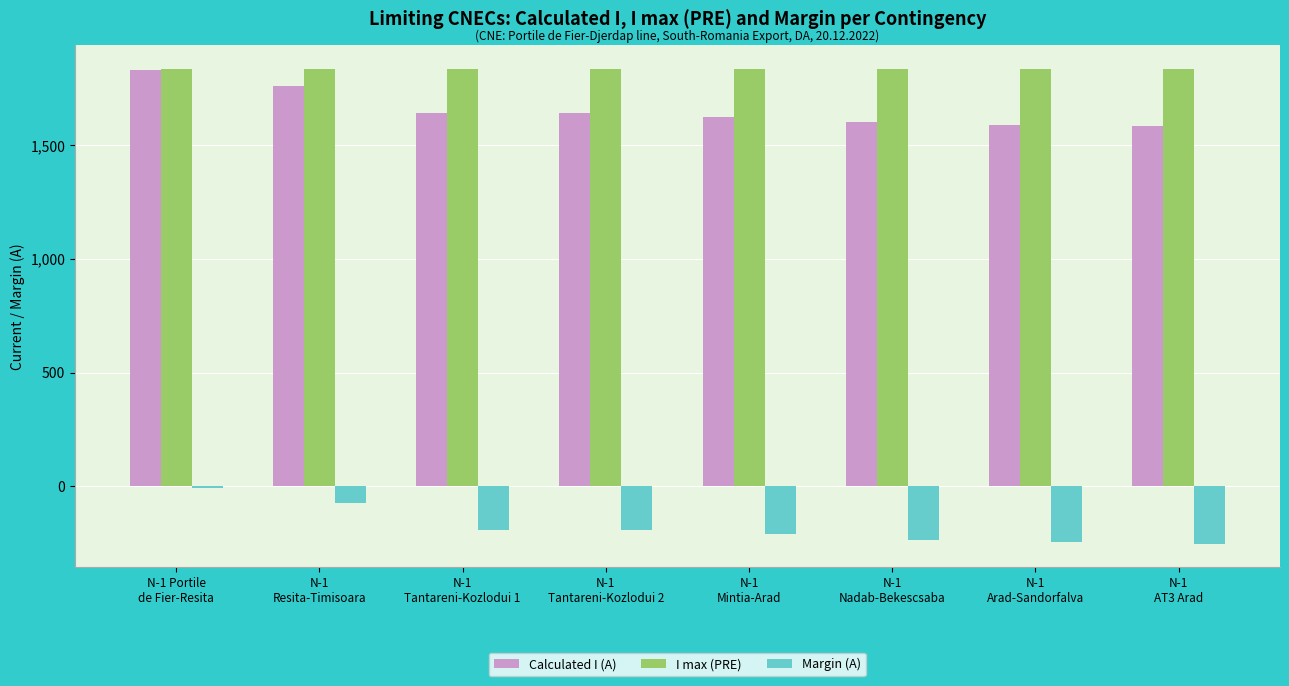

How many groups of bars are there?

8